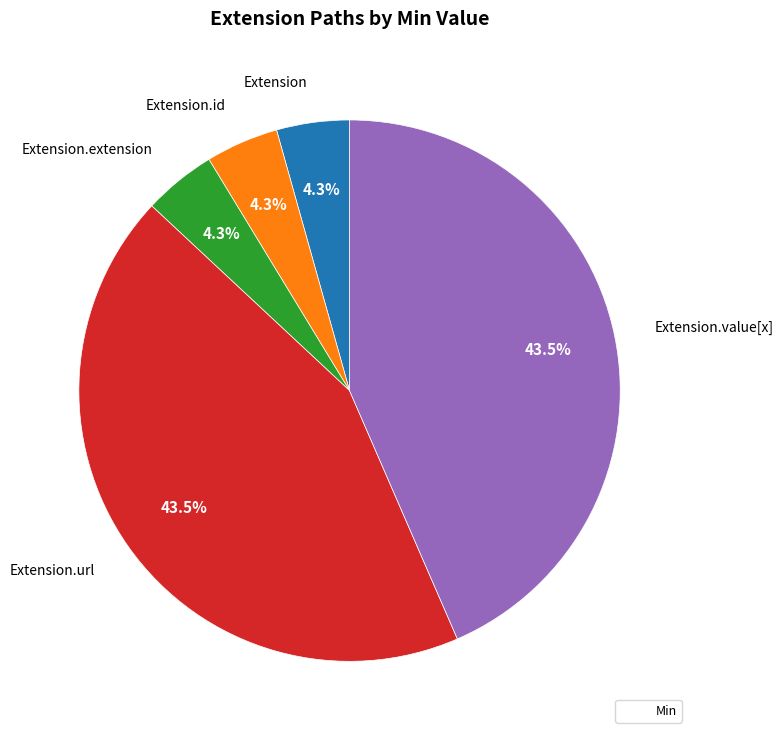

Does Extension.value[x] account for over 50% of the chart?

No